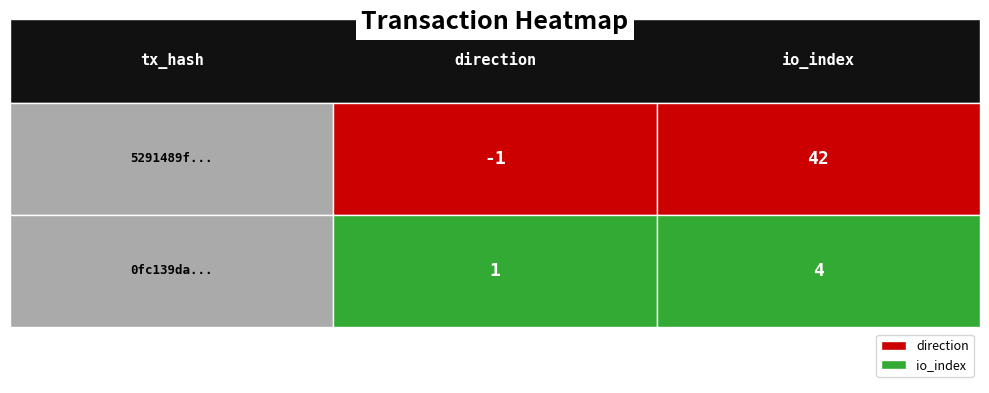

Reading right to left, what are all the values shown in this chart?

5291489f...: 42	-1
0fc139da...: 4	1